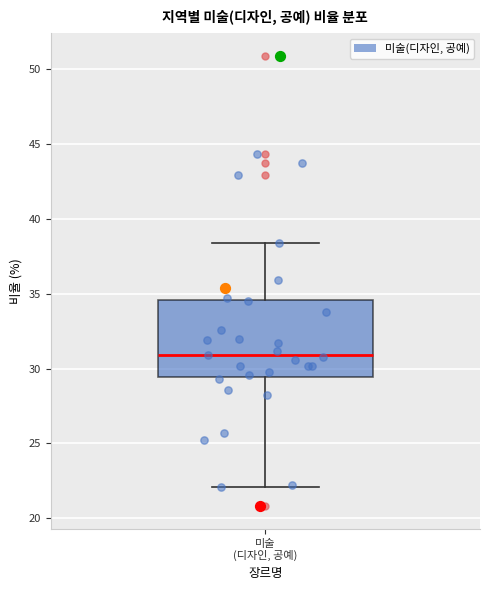

Where does the median line of the box for 미술 (디자인, 공예) sit on the y-axis? The values are not printed on the chart, so give them approximately, as read against the axis.

31.0